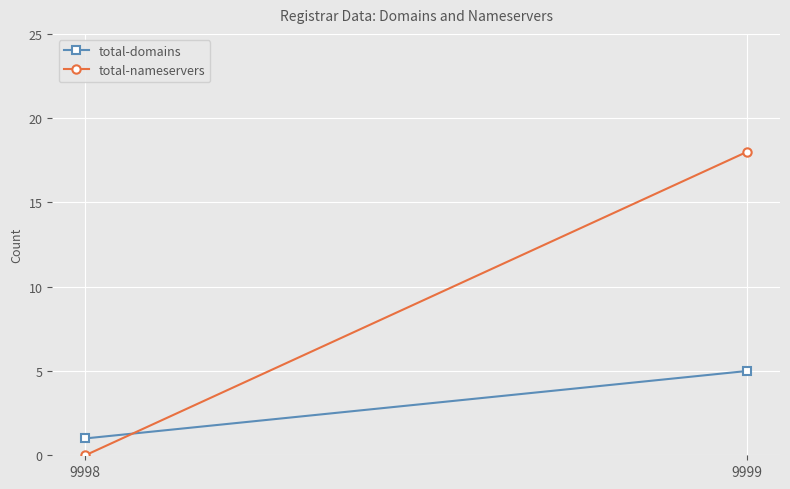

True or false: total-domains has a value of 0 at 9998.

False